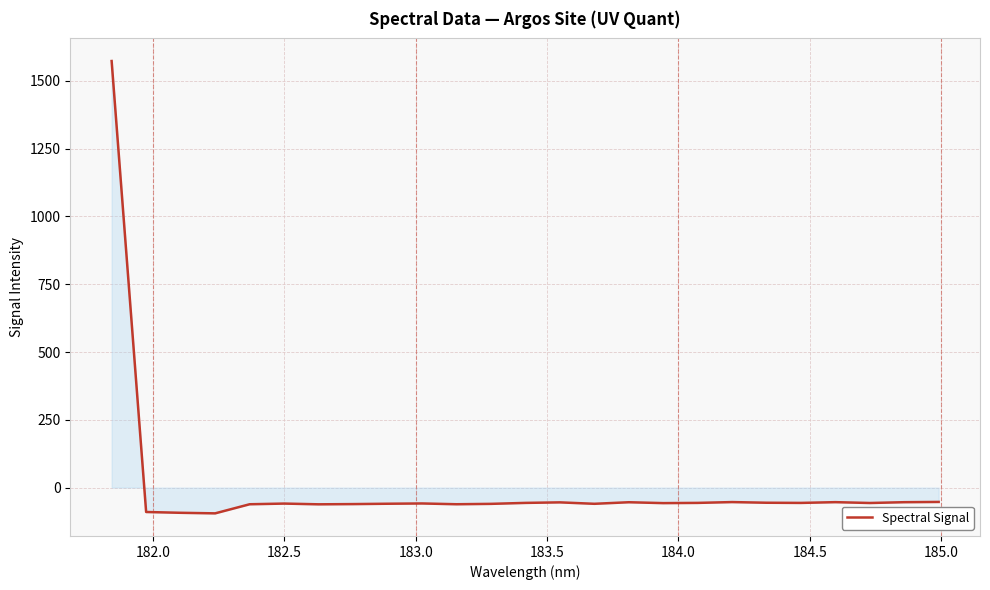

What is the greatest value displayed?

1573.4